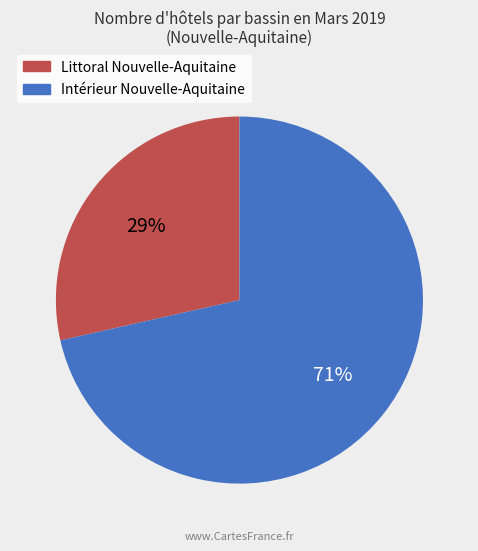

To the nearest percent, what is the average slice percentage?

50%